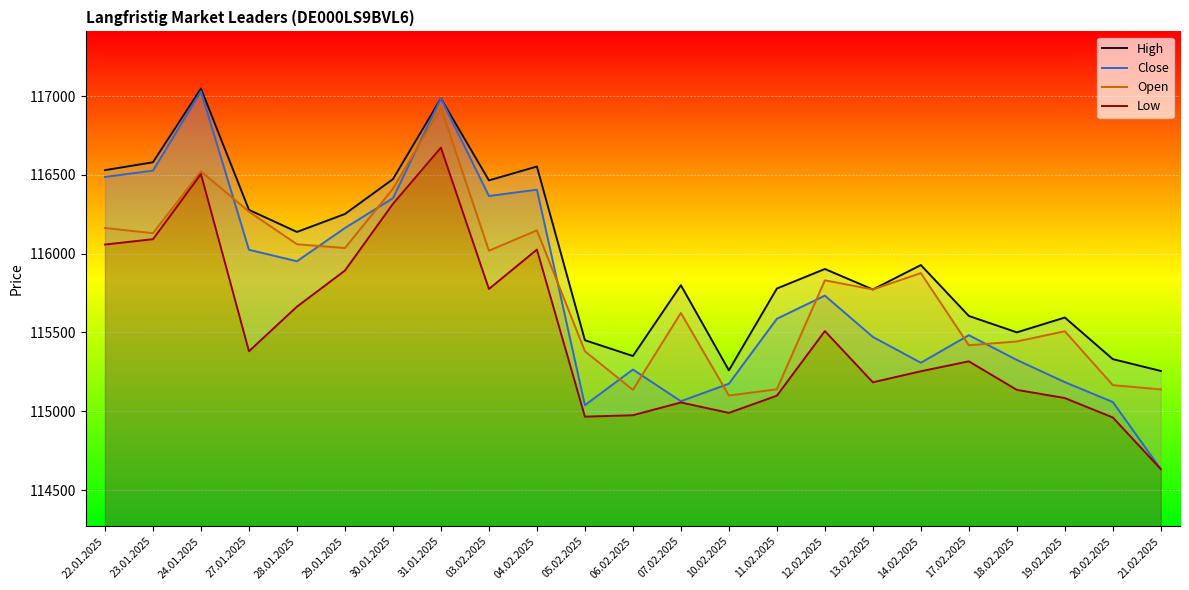

True or false: Low and Close cross at least once.

False